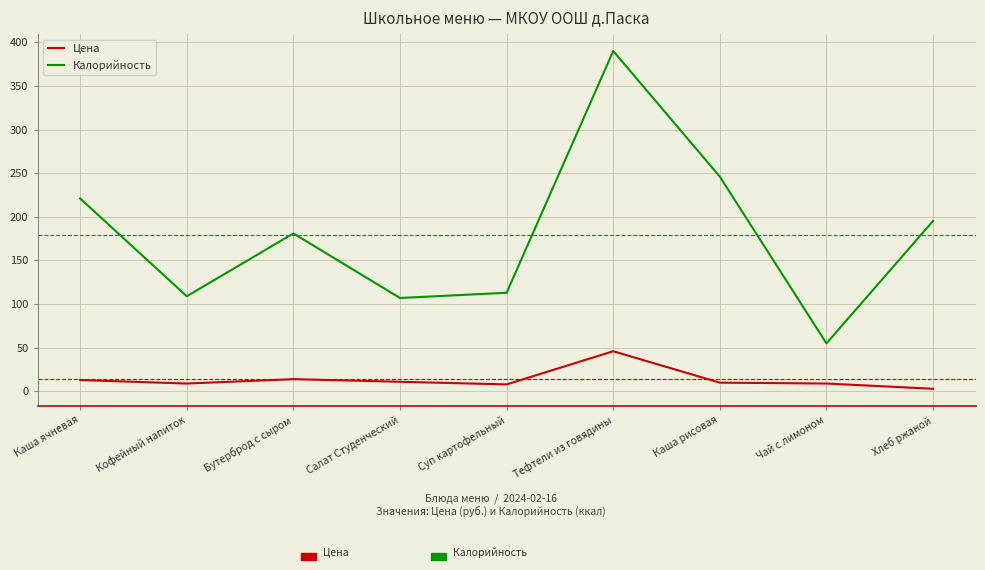

What are all the series names shown in the legend?

Цена, Калорийность